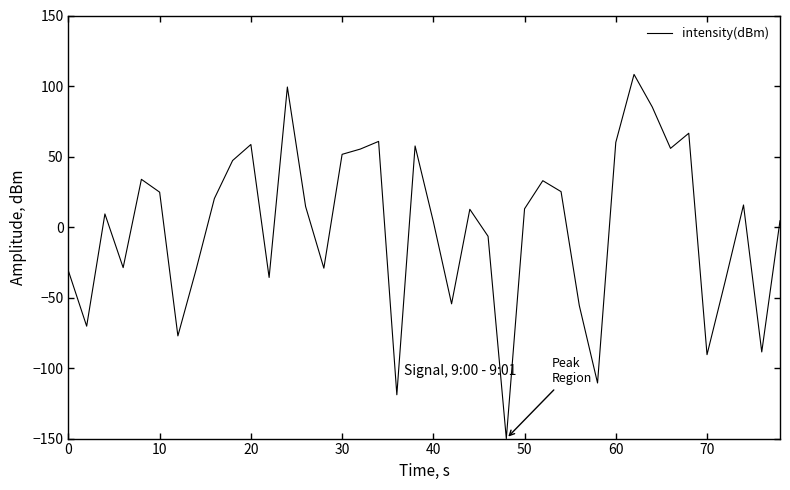

What is the difference between the maximum and minimum values?

258.2